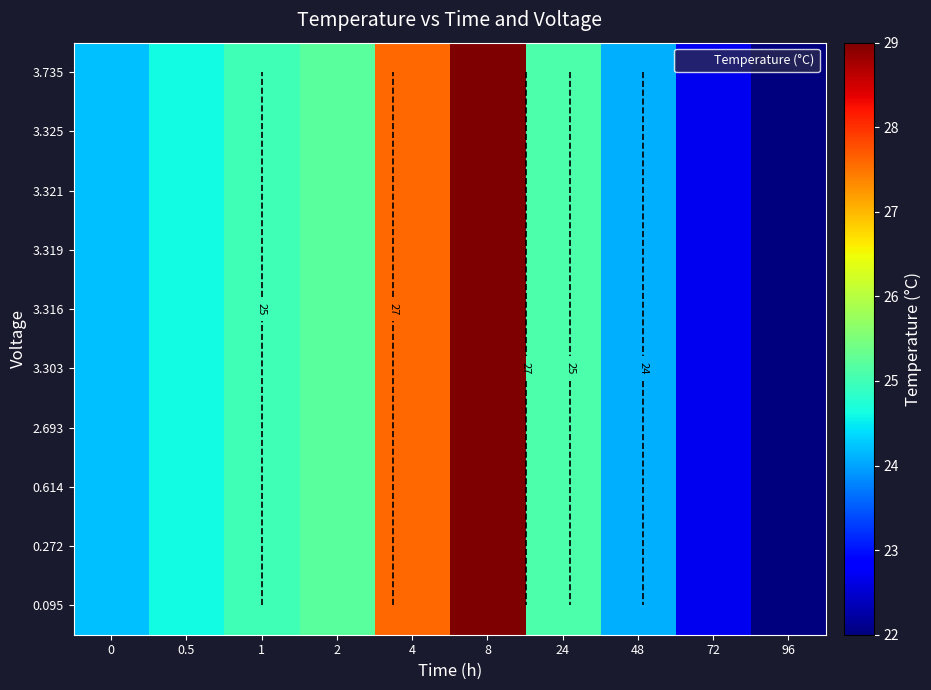

At which category does the chart reach its minimum across all series?

96